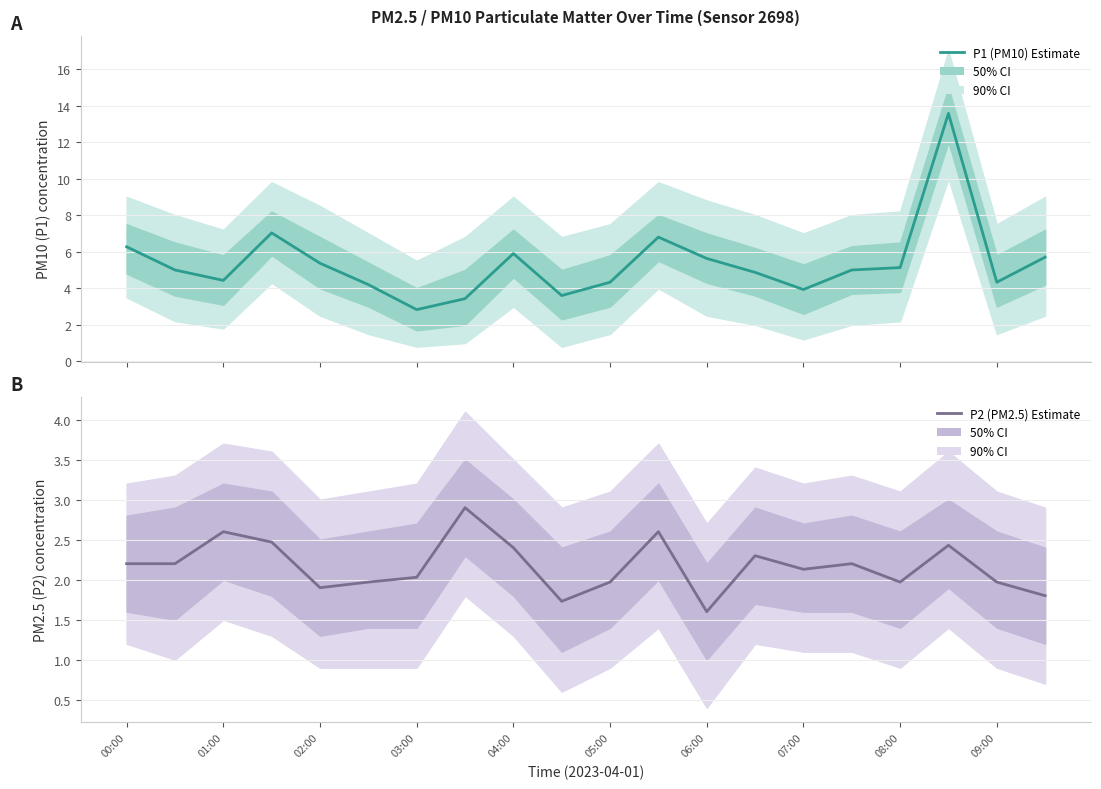

At which category is the sum across all series the highest?

17